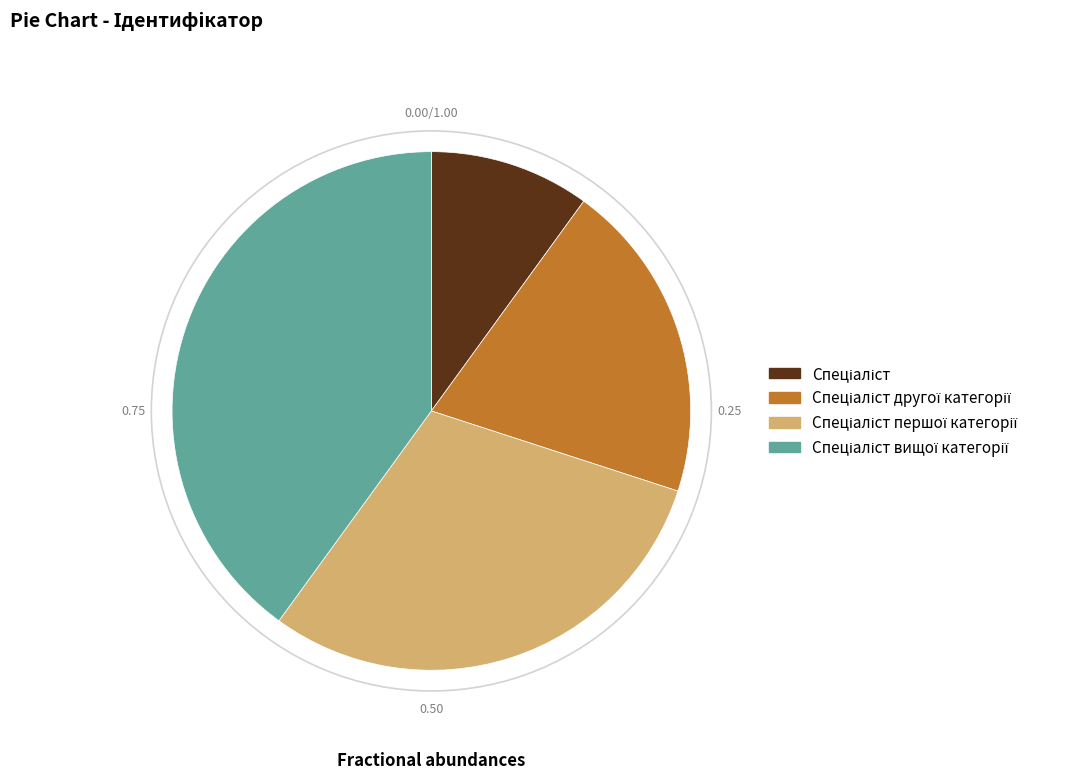

How many slices are in this pie chart?

4